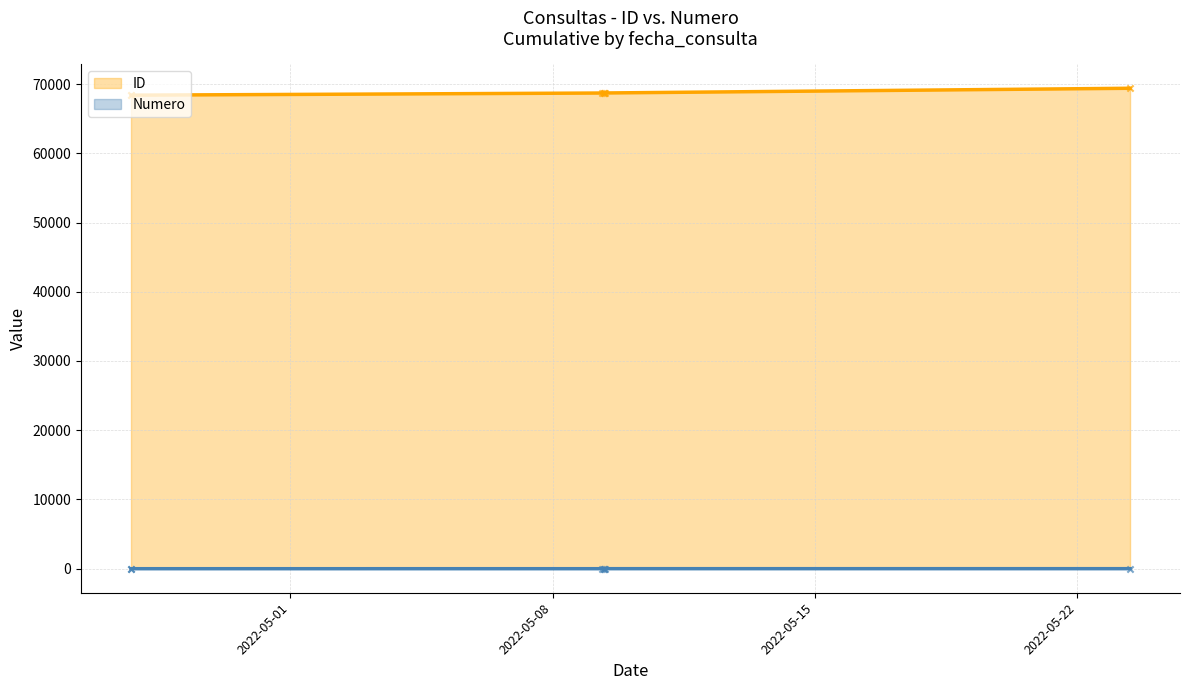

Is the value of Numero at 2022-05-09 07:50:18 greater than the value of ID at 2022-05-23 09:55:34?

No